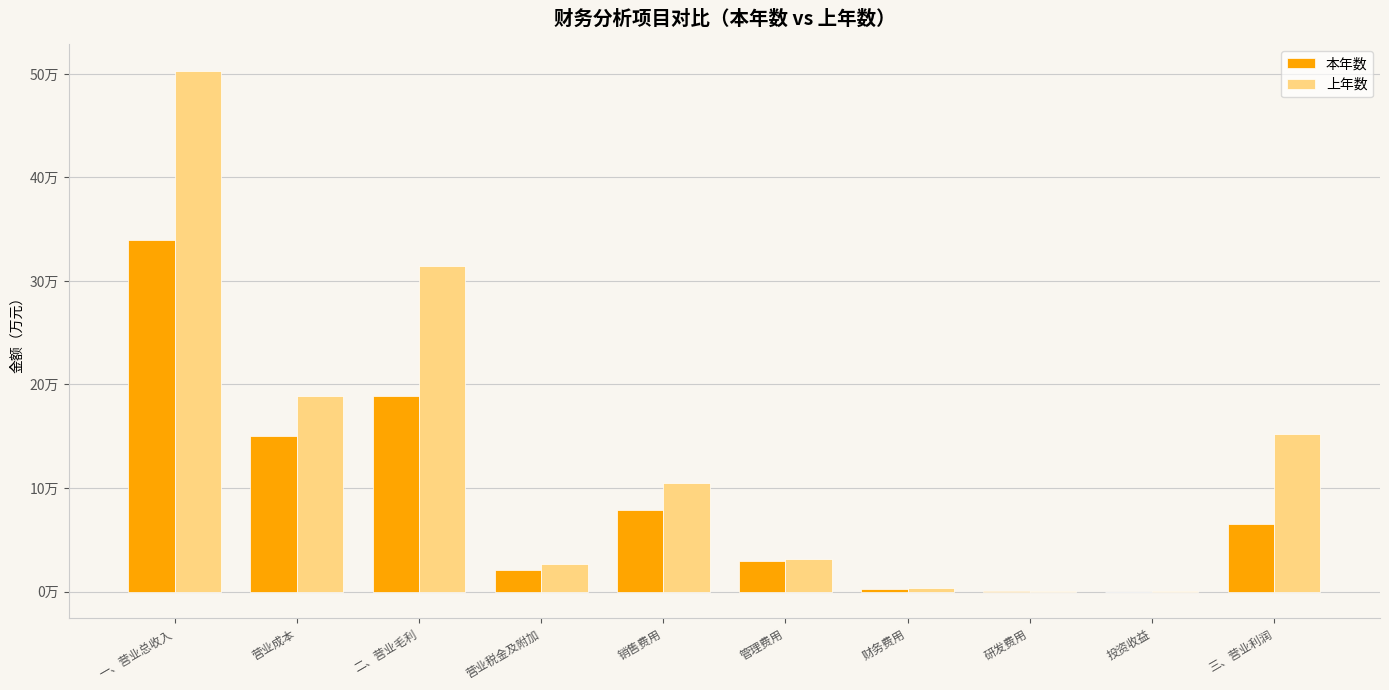

Which series changed the most between 二、营业毛利 and 销售费用?

上年数